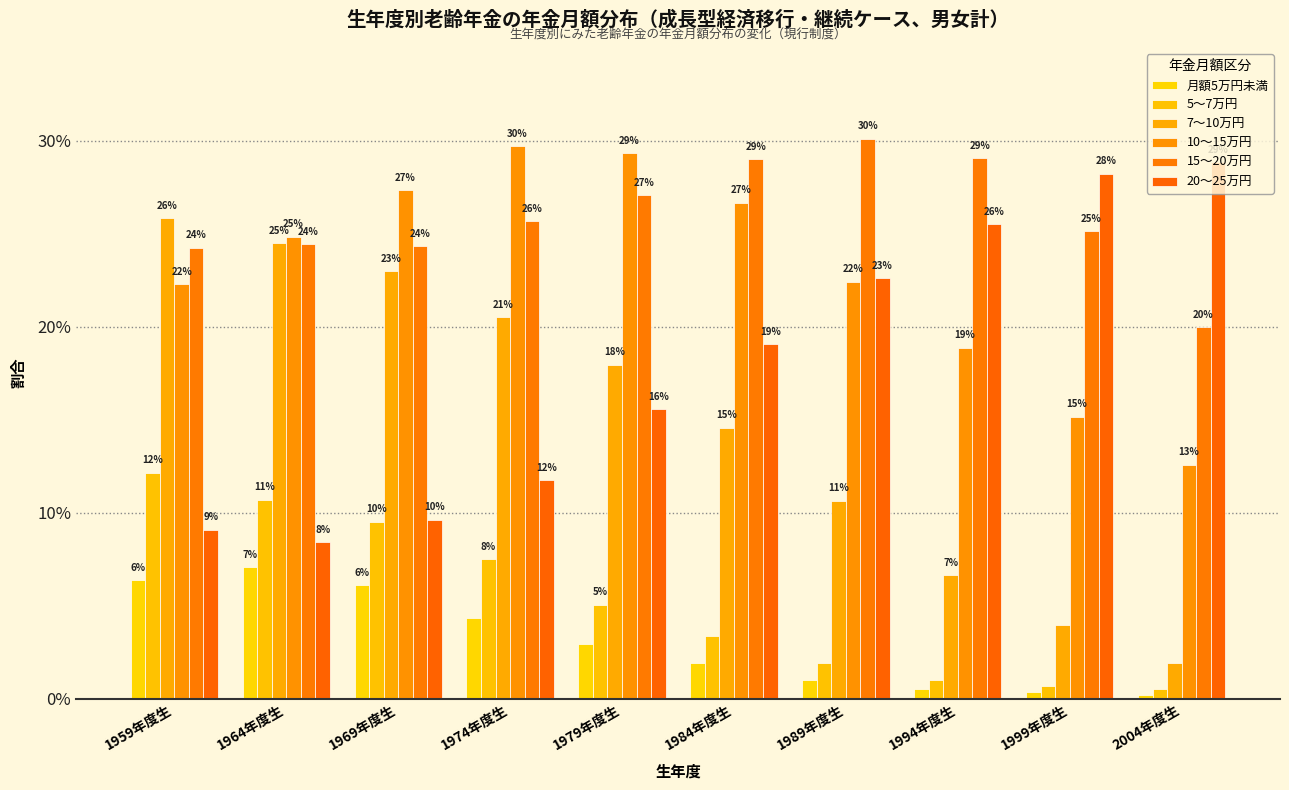

Reading right to left, list all the values displayed in this chart.

月額5万円未満: 2004年度生=0.0	1999年度生=0.0	1994年度生=0.0	1989年度生=0.0	1984年度生=0.0	1979年度生=0.0	1974年度生=0.0	1969年度生=0.1	1964年度生=0.1	1959年度生=0.1
5～7万円: 2004年度生=0.0	1999年度生=0.0	1994年度生=0.0	1989年度生=0.0	1984年度生=0.0	1979年度生=0.1	1974年度生=0.1	1969年度生=0.1	1964年度生=0.1	1959年度生=0.1
7～10万円: 2004年度生=0.0	1999年度生=0.0	1994年度生=0.1	1989年度生=0.1	1984年度生=0.1	1979年度生=0.2	1974年度生=0.2	1969年度生=0.2	1964年度生=0.2	1959年度生=0.3
10～15万円: 2004年度生=0.1	1999年度生=0.2	1994年度生=0.2	1989年度生=0.2	1984年度生=0.3	1979年度生=0.3	1974年度生=0.3	1969年度生=0.3	1964年度生=0.2	1959年度生=0.2
15～20万円: 2004年度生=0.2	1999年度生=0.3	1994年度生=0.3	1989年度生=0.3	1984年度生=0.3	1979年度生=0.3	1974年度生=0.3	1969年度生=0.2	1964年度生=0.2	1959年度生=0.2
20～25万円: 2004年度生=0.3	1999年度生=0.3	1994年度生=0.3	1989年度生=0.2	1984年度生=0.2	1979年度生=0.2	1974年度生=0.1	1969年度生=0.1	1964年度生=0.1	1959年度生=0.1